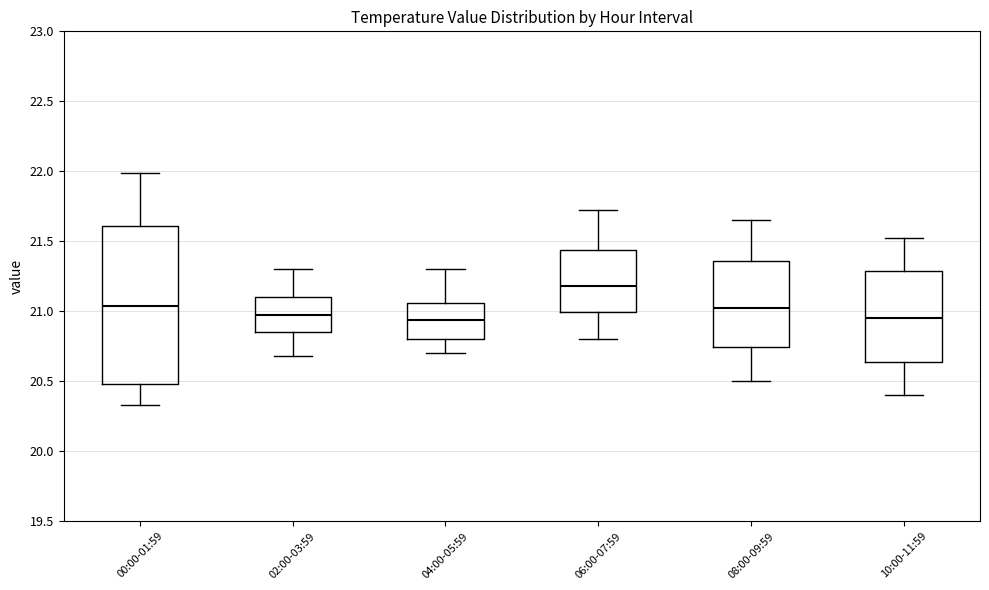

Reading left to right, transcribe this box plot: for each box, give where its median line is, the range the box spans, and where its two whiskers end, as read against the y-axis. The values are not printed on the chart, so give them approximately, as read against the axis.

00:00-01:59: median 21.05, box 20.50 to 21.60, whiskers 20.35 to 22.00
02:00-03:59: median 21.00, box 20.85 to 21.10, whiskers 20.70 to 21.30
04:00-05:59: median 20.95, box 20.80 to 21.05, whiskers 20.70 to 21.30
06:00-07:59: median 21.20, box 21.00 to 21.45, whiskers 20.80 to 21.70
08:00-09:59: median 21.05, box 20.75 to 21.35, whiskers 20.50 to 21.65
10:00-11:59: median 20.95, box 20.65 to 21.30, whiskers 20.40 to 21.50